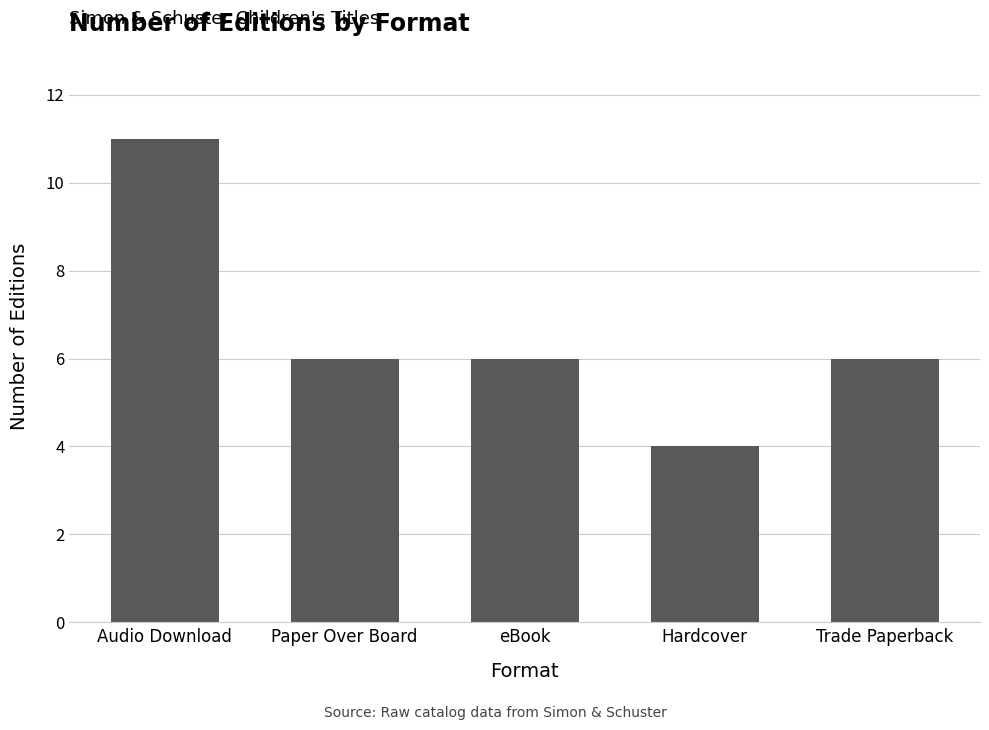

What is the change in value from Audio Download to eBook?

-5